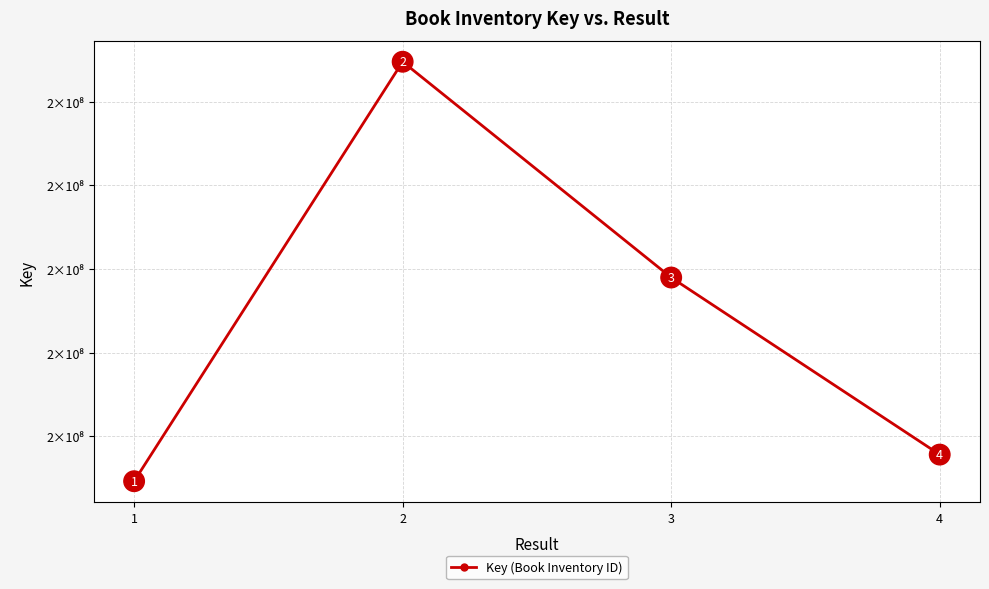

What is the average value?

177025087